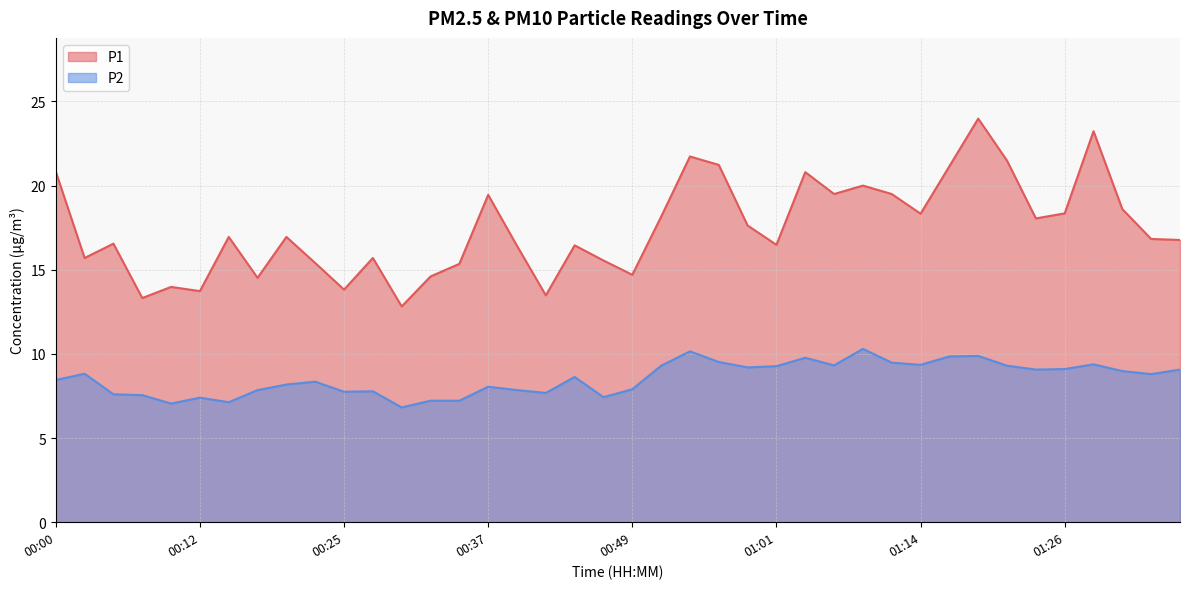

What is the minimum value for P2?

6.8